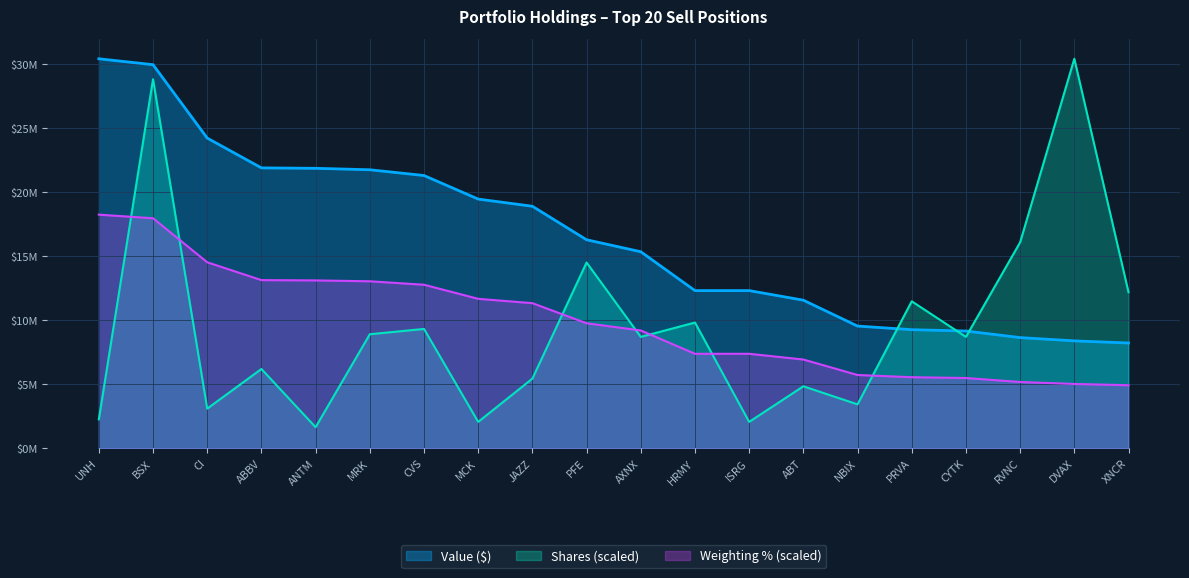

Reading right to left, what are all the values shown in this chart?

Value ($): XNCR=8234000.0	DVAX=8399000.0	RVNC=8656000.0	CYTK=9169000.0	PRVA=9274000.0	NBIX=9555000.0	ABT=11576000.0	ISRG=12324000.0	HRMY=12324000.0	AXNX=15359000.0	PFE=16293000.0	JAZZ=18908000.0	MCK=19469000.0	CVS=21308000.0	MRK=21758000.0	ANTM=21871000.0	ABBV=21905000.0	CI=24230000.0	BSX=29961000.0	UNH=30422000.0
Shares: XNCR=12196521.3	DVAX=30422000.0	RVNC=16091929.5	CYTK=8709549.4	PRVA=11488310.5	NBIX=3442345.7	ABT=4852463.3	ISRG=2073702.2	HRMY=9829348.7	AXNX=8709549.4	PFE=14515915.7	JAZZ=5453836.9	MCK=2073702.2	CVS=9331660.1	MRK=8916919.7	ANTM=1658961.8	ABBV=6205595.5	CI=3110553.4	BSX=28824461.3	UNH=2272777.7
Weighting (%): XNCR=4938562.0	DVAX=5035958.2	RVNC=5190646.3	CYTK=5500022.6	PRVA=5563043.7	NBIX=5734919.4	ABT=6943778.5	ISRG=7390655.4	HRMY=7390655.4	AXNX=9212537.9	PFE=9773998.5	JAZZ=11343796.6	MCK=11681818.8	CVS=12781823.4	MRK=13051095.3	ANTM=13119845.6	ABBV=13142762.3	CI=14534955.6	BSX=17972469.7	UNH=18253200.0